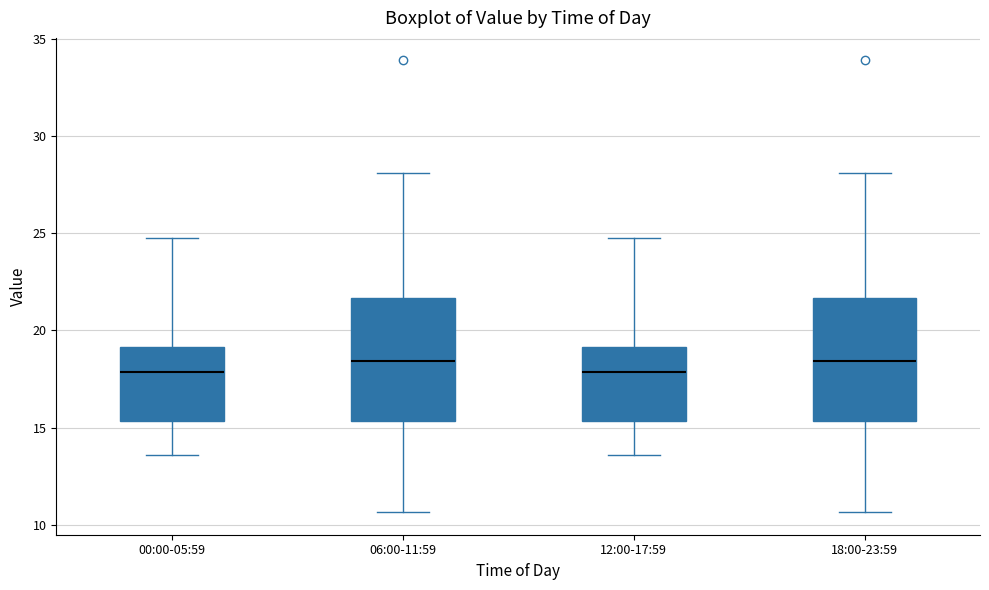

Reading left to right, read every box against the y-axis: the position of its median line, the range the box covers, and the ends of its whiskers. The values are not printed on the chart, so give them approximately, as read against the axis.

00:00-05:59: median 18.0, box 15.5 to 19.0, whiskers 13.5 to 25.0
06:00-11:59: median 18.5, box 15.5 to 21.5, whiskers 10.5 to 28.0
12:00-17:59: median 18.0, box 15.5 to 19.0, whiskers 13.5 to 25.0
18:00-23:59: median 18.5, box 15.5 to 21.5, whiskers 10.5 to 28.0